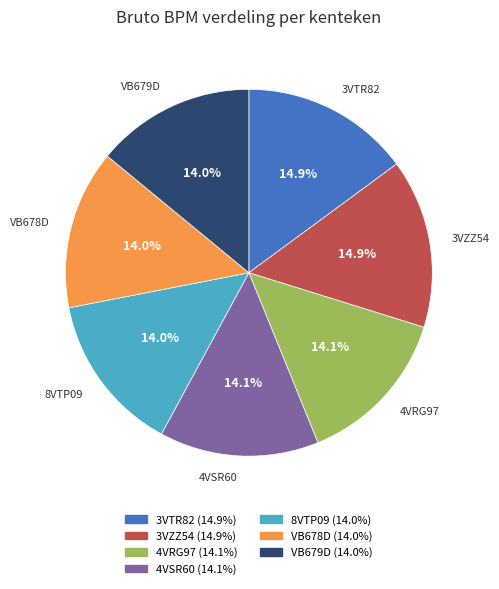

The VB679D slice represents 14% of the pie. True or false?

True